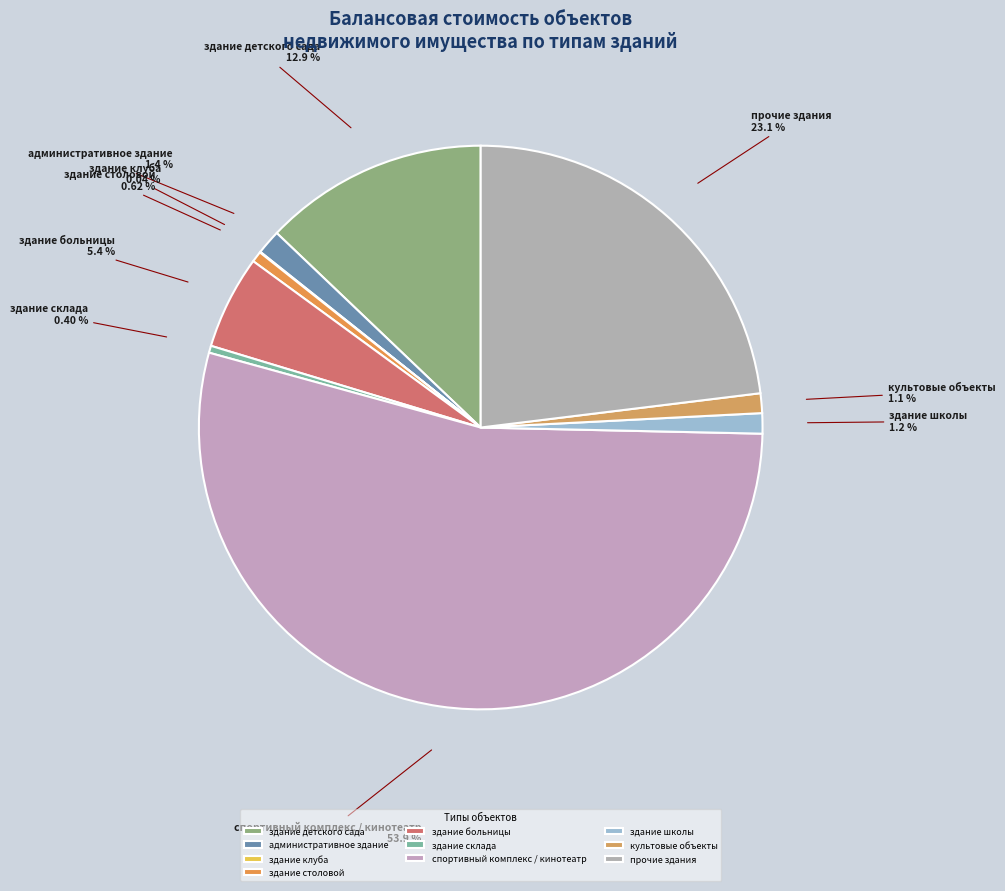

Which category has the biggest portion of the pie?

спортивный комплекс / кинотеатр